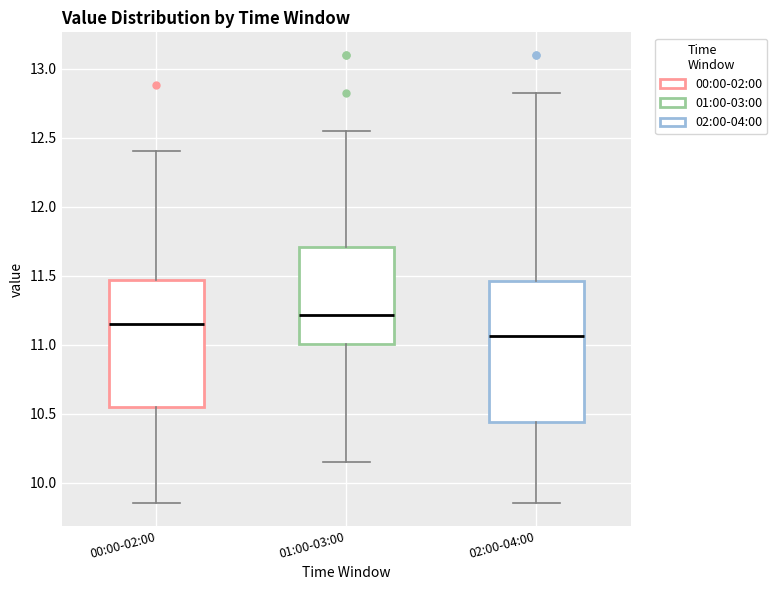

Reading left to right, transcribe this box plot: for each box, give where its median line is, the range the box spans, and where its two whiskers end, as read against the y-axis. The values are not printed on the chart, so give them approximately, as read against the axis.

00:00-02:00: median 11.15, box 10.55 to 11.45, whiskers 9.85 to 12.40
01:00-03:00: median 11.20, box 11.00 to 11.70, whiskers 10.15 to 12.55
02:00-04:00: median 11.05, box 10.45 to 11.45, whiskers 9.85 to 12.80